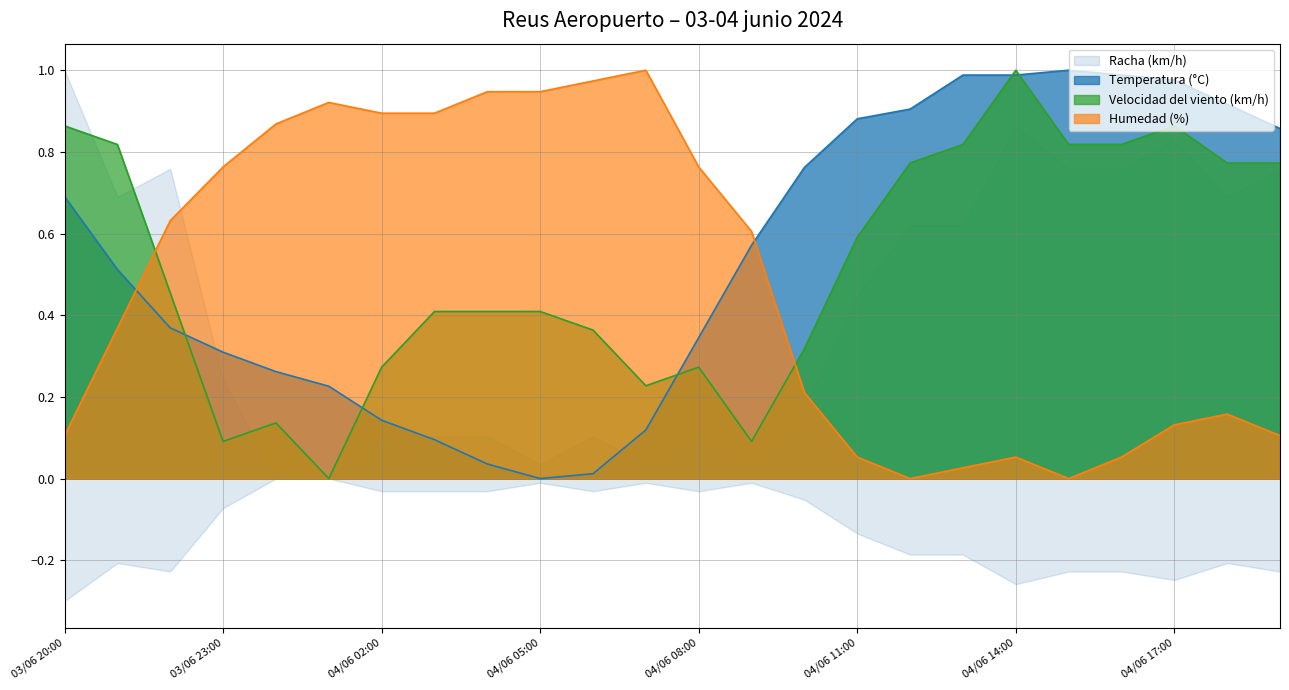

What is the total value across all series at 04/06 13:00?

1.8